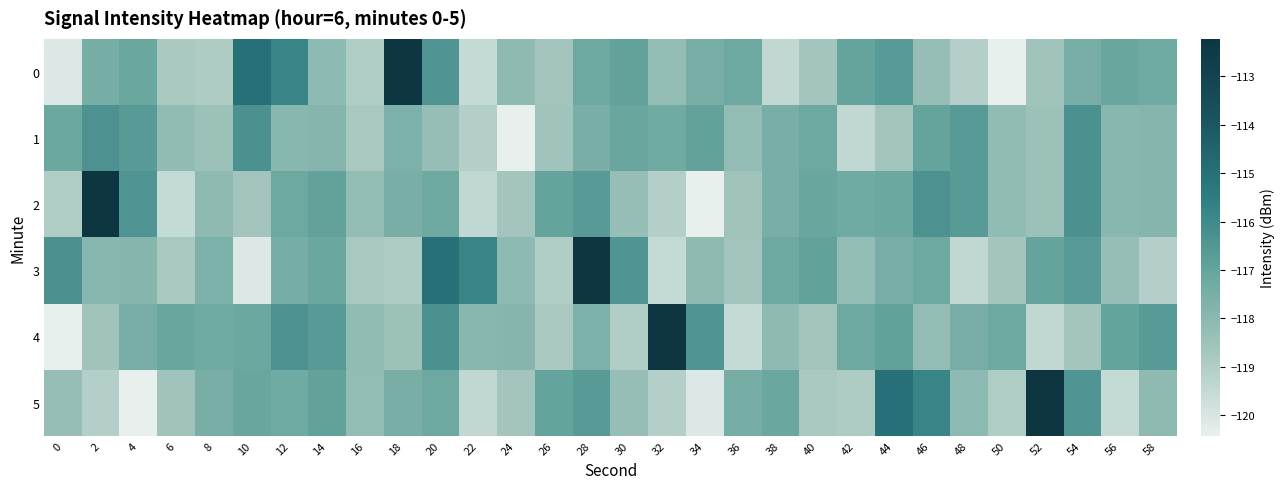

Reading left to right, what are all the values shown in this chart?

0: 0=-120.1	2=-117.4	4=-117.1	6=-118.8	8=-118.9	10=-115.0	12=-115.8	14=-118.1	16=-119.0	18=-112.2	20=-116.4	22=-119.5	24=-118.1	26=-118.6	28=-117.2	30=-116.9	32=-118.2	34=-117.5	36=-117.2	38=-119.4	40=-118.6	42=-117.0	44=-116.6	46=-118.3	48=-119.1	50=-120.4	52=-118.6	54=-117.5	56=-117.1	58=-117.3
1: 0=-117.1	2=-116.3	4=-116.6	6=-118.2	8=-118.5	10=-116.3	12=-117.9	14=-117.8	16=-118.8	18=-117.6	20=-118.3	22=-119.1	24=-120.4	26=-118.6	28=-117.5	30=-117.1	32=-117.3	34=-116.9	36=-118.2	38=-117.5	40=-117.2	42=-119.4	44=-118.6	46=-117.0	48=-116.6	50=-118.2	52=-118.5	54=-116.3	56=-117.9	58=-117.8
2: 0=-119.0	2=-112.2	4=-116.4	6=-119.5	8=-118.1	10=-118.6	12=-117.2	14=-116.9	16=-118.2	18=-117.5	20=-117.2	22=-119.4	24=-118.6	26=-117.0	28=-116.6	30=-118.3	32=-119.1	34=-120.4	36=-118.6	38=-117.5	40=-117.1	42=-117.3	44=-117.1	46=-116.3	48=-116.6	50=-118.2	52=-118.5	54=-116.3	56=-117.9	58=-117.8
3: 0=-116.3	2=-117.9	4=-117.8	6=-118.8	8=-117.6	10=-120.1	12=-117.4	14=-117.1	16=-118.8	18=-118.9	20=-115.0	22=-115.8	24=-118.1	26=-119.0	28=-112.2	30=-116.4	32=-119.5	34=-118.1	36=-118.6	38=-117.2	40=-116.9	42=-118.2	44=-117.5	46=-117.2	48=-119.4	50=-118.6	52=-117.0	54=-116.6	56=-118.3	58=-119.1
4: 0=-120.4	2=-118.6	4=-117.5	6=-117.1	8=-117.3	10=-117.1	12=-116.3	14=-116.6	16=-118.2	18=-118.5	20=-116.3	22=-117.9	24=-117.8	26=-118.8	28=-117.6	30=-119.0	32=-112.2	34=-116.4	36=-119.5	38=-118.1	40=-118.6	42=-117.2	44=-116.9	46=-118.2	48=-117.5	50=-117.2	52=-119.4	54=-118.6	56=-117.0	58=-116.6
5: 0=-118.3	2=-119.1	4=-120.4	6=-118.6	8=-117.5	10=-117.1	12=-117.3	14=-116.9	16=-118.2	18=-117.5	20=-117.2	22=-119.4	24=-118.6	26=-117.0	28=-116.6	30=-118.3	32=-119.1	34=-120.1	36=-117.4	38=-117.1	40=-118.8	42=-118.9	44=-115.0	46=-115.8	48=-118.1	50=-119.0	52=-112.2	54=-116.4	56=-119.5	58=-118.1